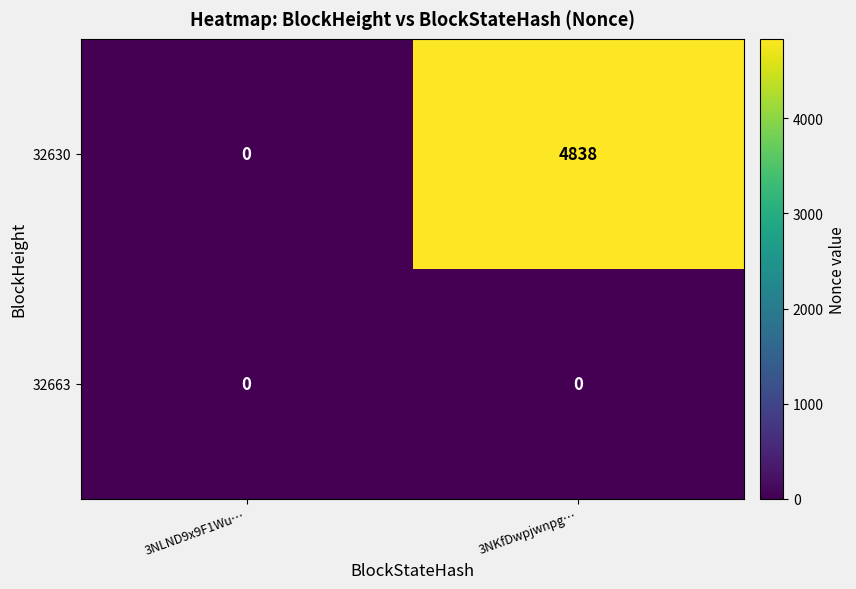

The 32630 series shows 4838 at 3NKfDwpjwnpg…. True or false?

True